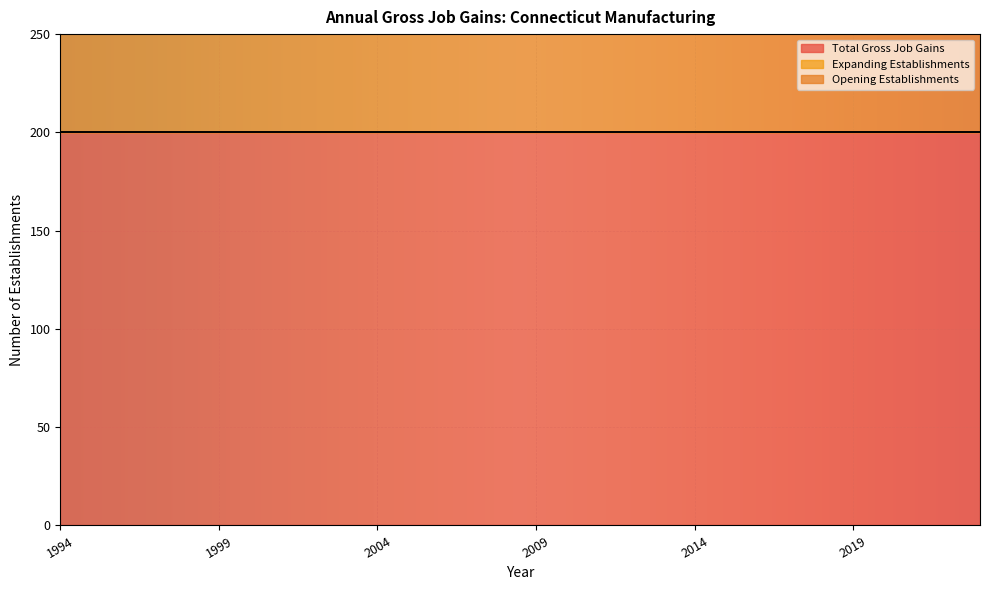

Reading left to right, what are all the values shown in this chart?

Total Gross Job Gains: 200	200	200	200	200	200	200	200	200	200	200	200	200	200	200	200	200	200	200	200	200	200	200	200	200	200	200	200	200	200
Expanding Establishments: 0	0	0	0	0	0	0	0	0	0	0	0	0	0	0	0	0	0	0	0	0	0	0	0	0	0	0	0	0	0
Opening Establishments: 200	200	200	200	200	200	200	200	200	200	200	200	200	200	200	200	200	200	200	200	200	200	200	200	200	200	200	200	200	200